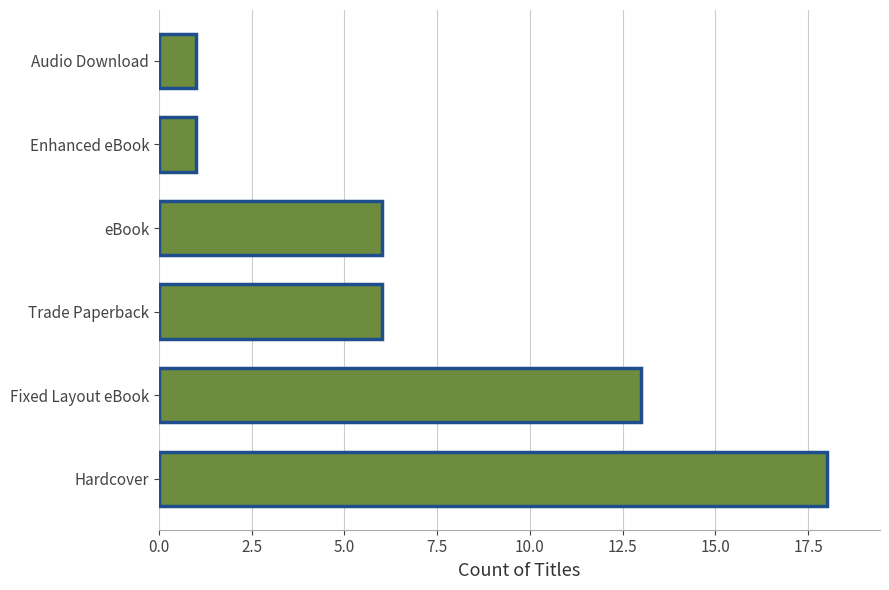

Reading bottom to top, what are all the values shown in this chart?

Hardcover=18	Fixed Layout eBook=13	Trade Paperback=6	eBook=6	Enhanced eBook=1	Audio Download=1